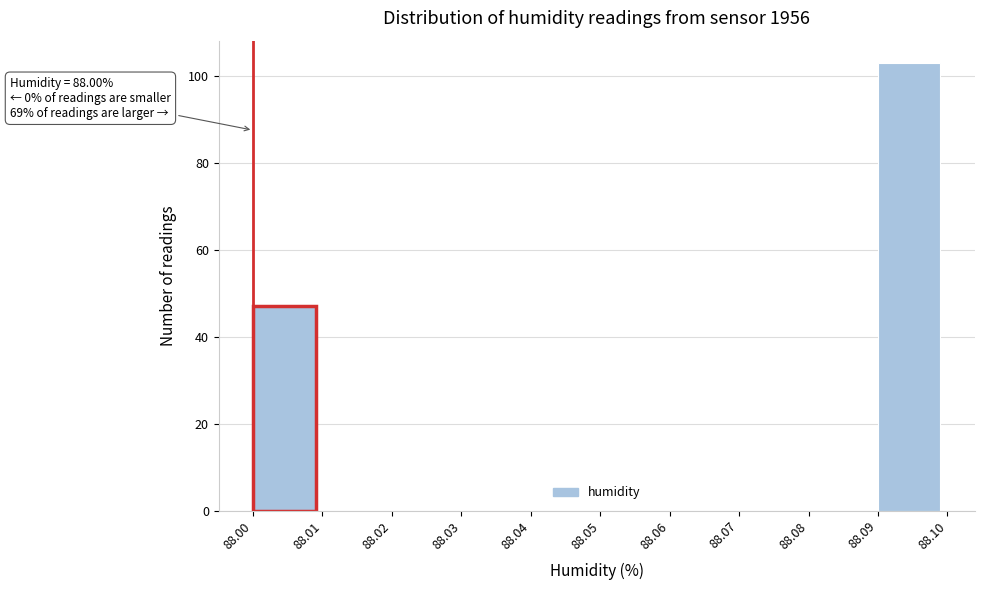

Over which range of the x-axis is the bar tallest?

88.09 to 88.10